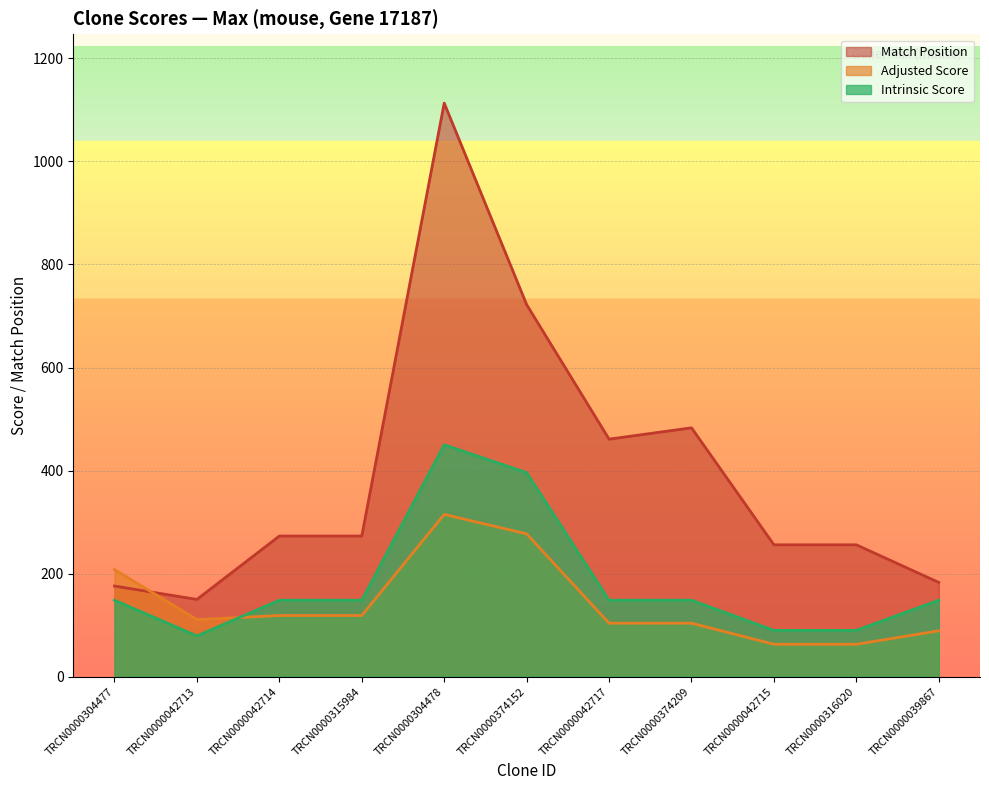

What is the average value of the Intrinsic Score series?

181.5